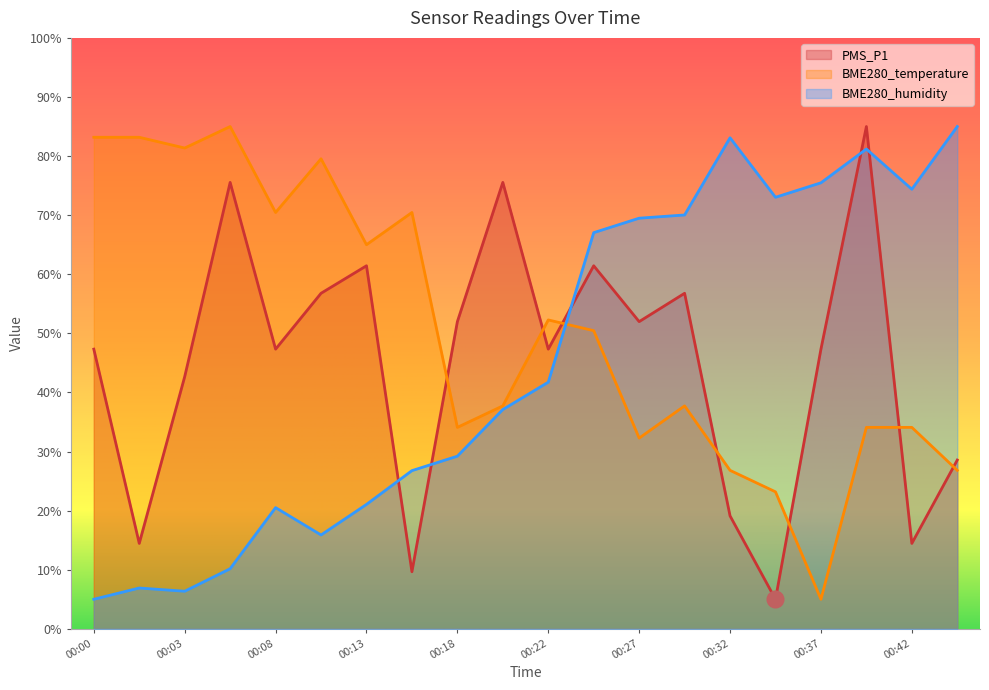

Which has a higher value, 00:00 or 00:15?

00:00